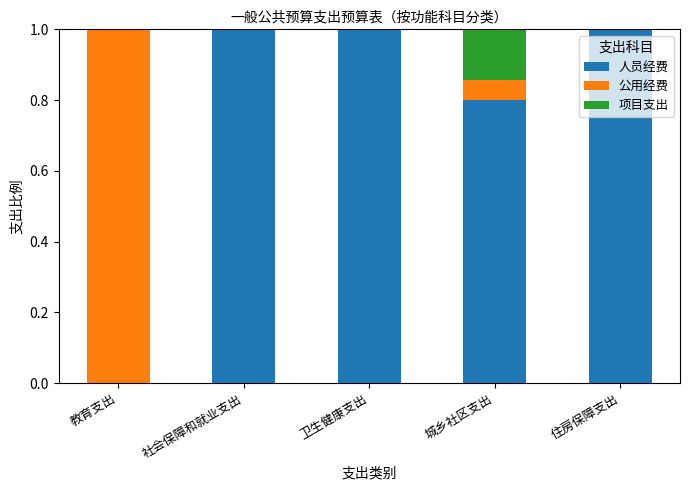

What is the total value across all series at 社会保障和就业支出?

1.0